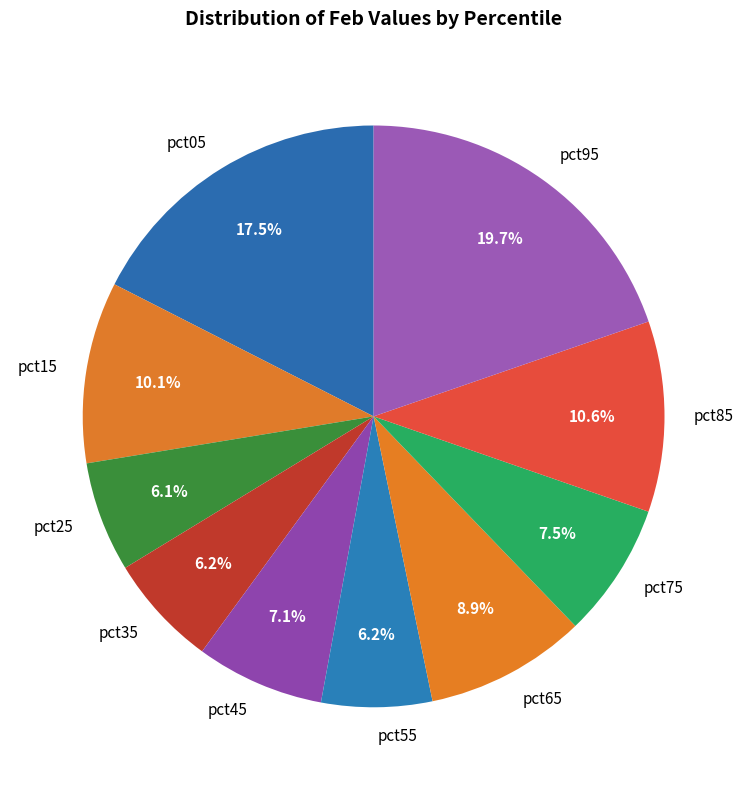

Is pct15 the majority of the pie?

No